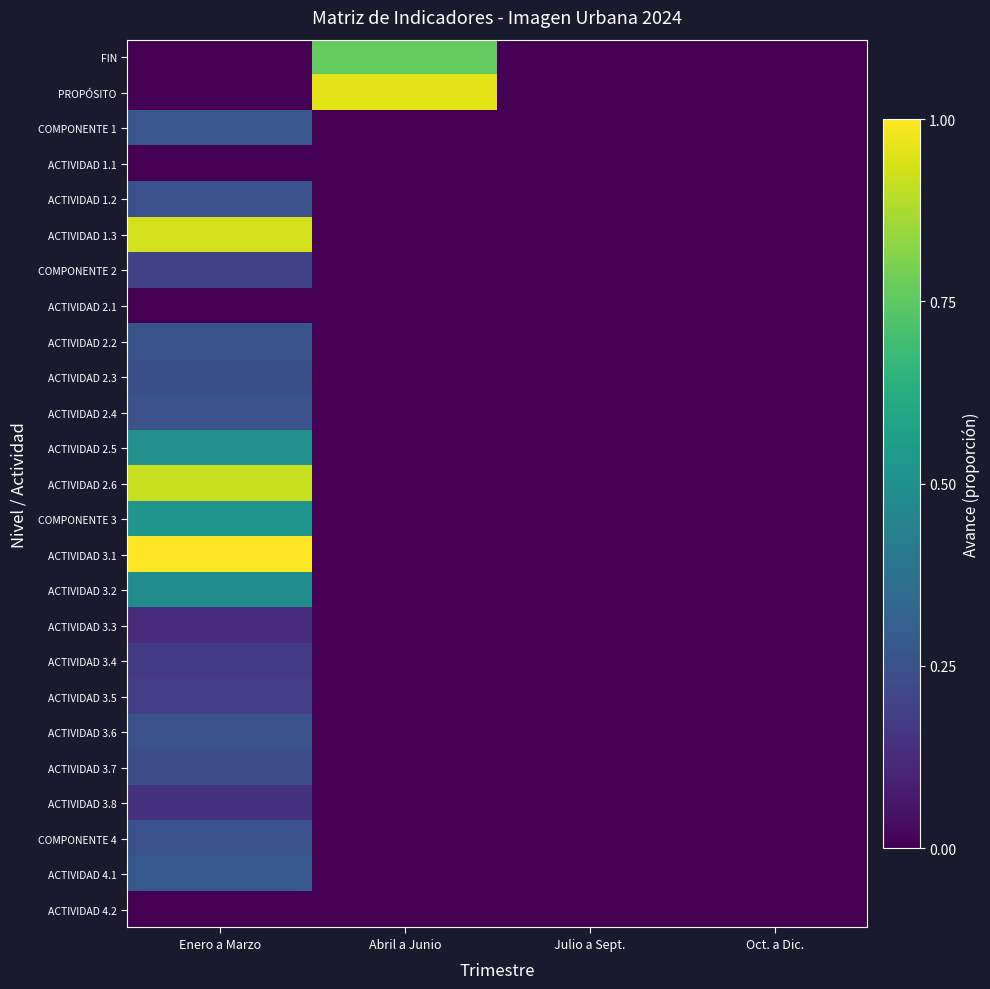

Rank the series by their maximum value, from lowest to highest.

ACTIVIDAD 1.1, ACTIVIDAD 2.1, ACTIVIDAD 4.2, ACTIVIDAD 3.3, ACTIVIDAD 3.8, ACTIVIDAD 3.4, ACTIVIDAD 3.5, COMPONENTE 2, ACTIVIDAD 3.7, ACTIVIDAD 2.3, ACTIVIDAD 1.2, COMPONENTE 4, ACTIVIDAD 3.6, ACTIVIDAD 2.4, ACTIVIDAD 2.2, COMPONENTE 1, ACTIVIDAD 4.1, ACTIVIDAD 3.2, ACTIVIDAD 2.5, COMPONENTE 3, FIN, ACTIVIDAD 2.6, ACTIVIDAD 1.3, PROPÓSITO, ACTIVIDAD 3.1